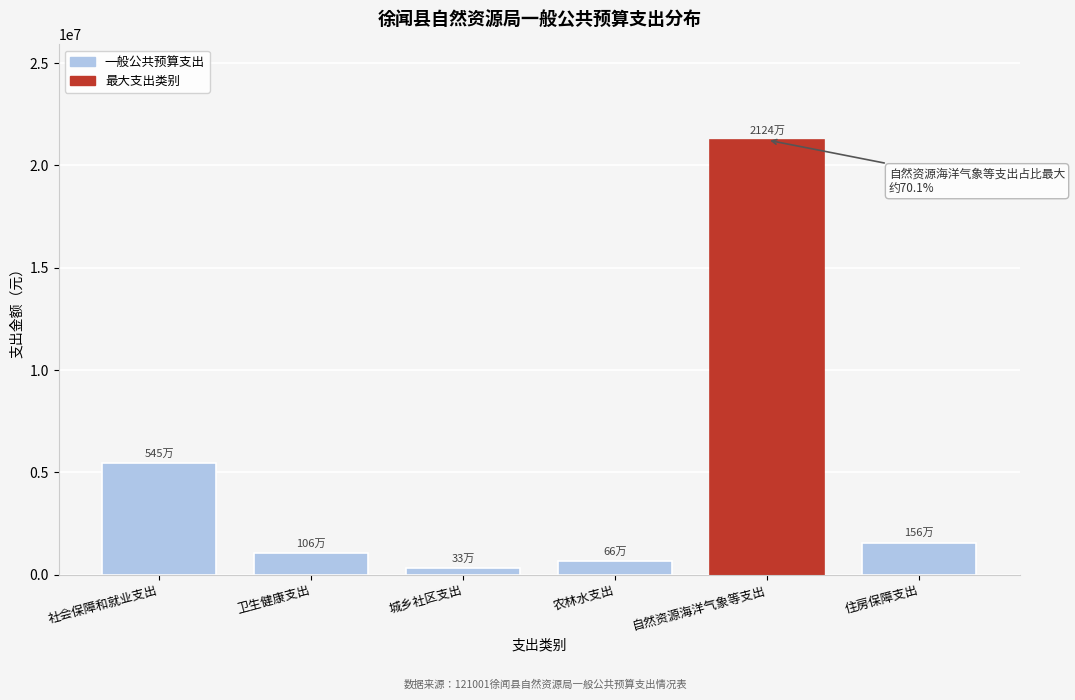

Reading left to right, what are all the values shown in this chart?

5453251.8	1062085.3	327100.0	662752.0	21243993.6	1558440.0